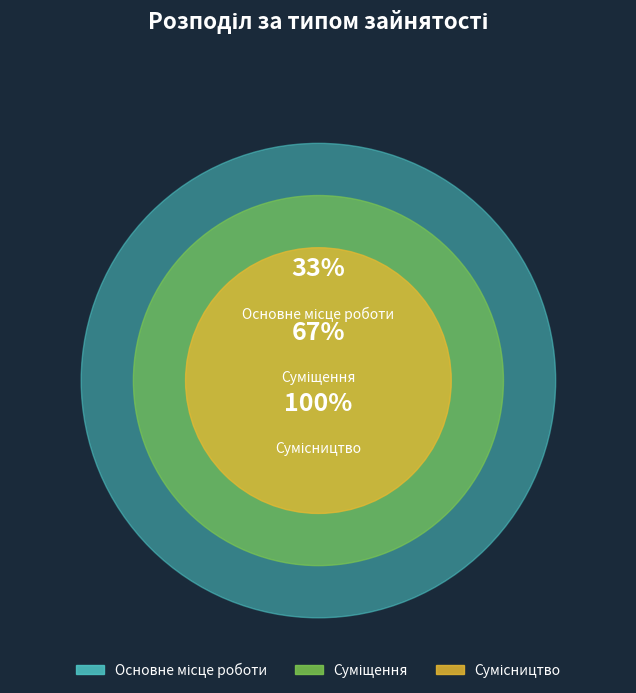

Is the sum of Сумісництво and Основне місце роботи greater than half?

Yes